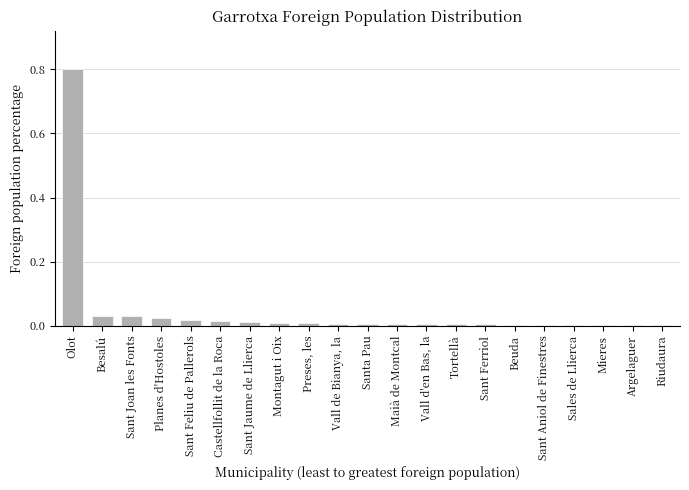

True or false: the data shows 0.0 at Sant Ferriol.

True